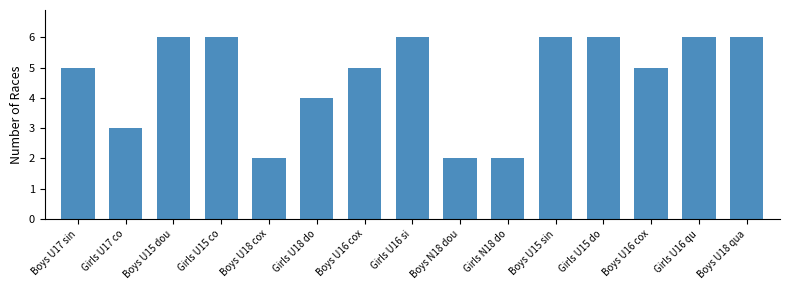

Is it true that the value at Girls U15 do is 6?

True